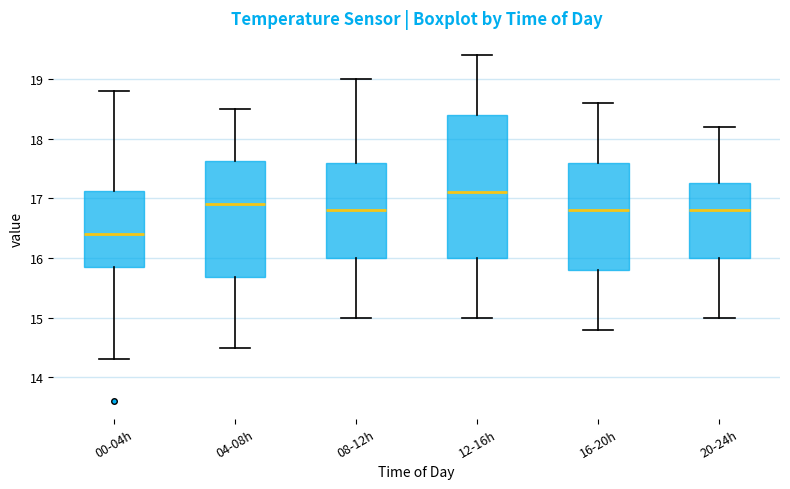

Where is the upper edge of the box for 16-20h on the y-axis? The values are not printed on the chart, so give them approximately, as read against the axis.

17.6